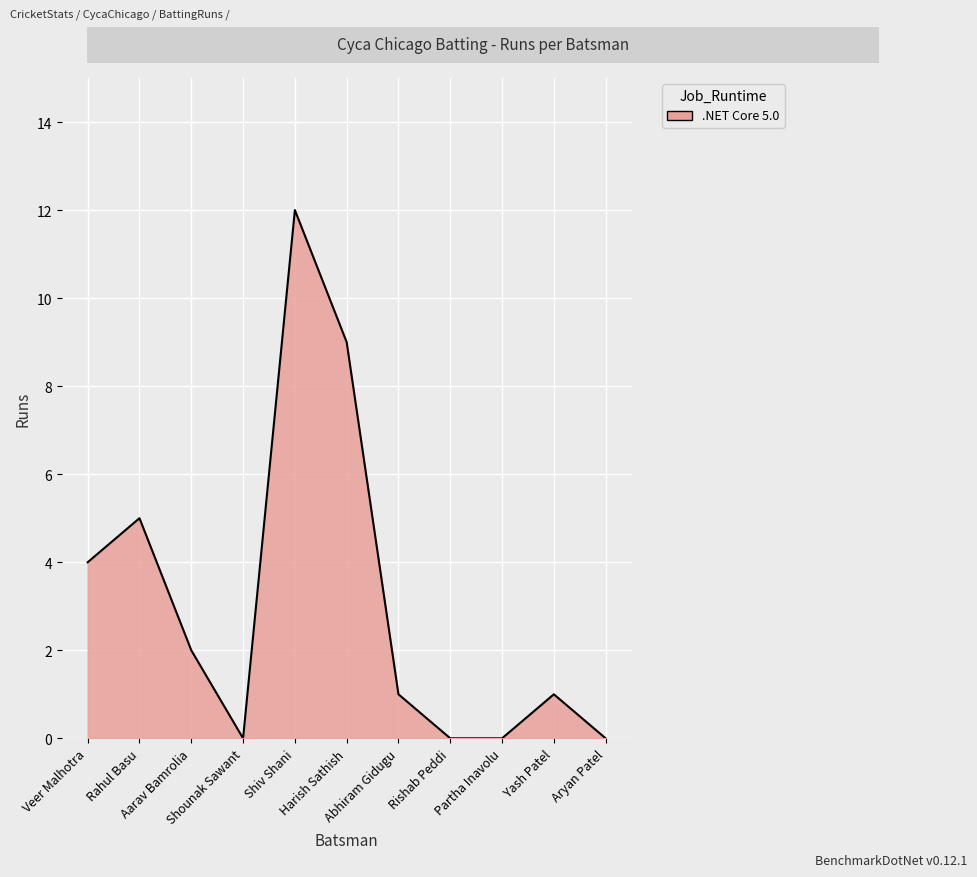

The value at Harish Sathish is 9. True or false?

True